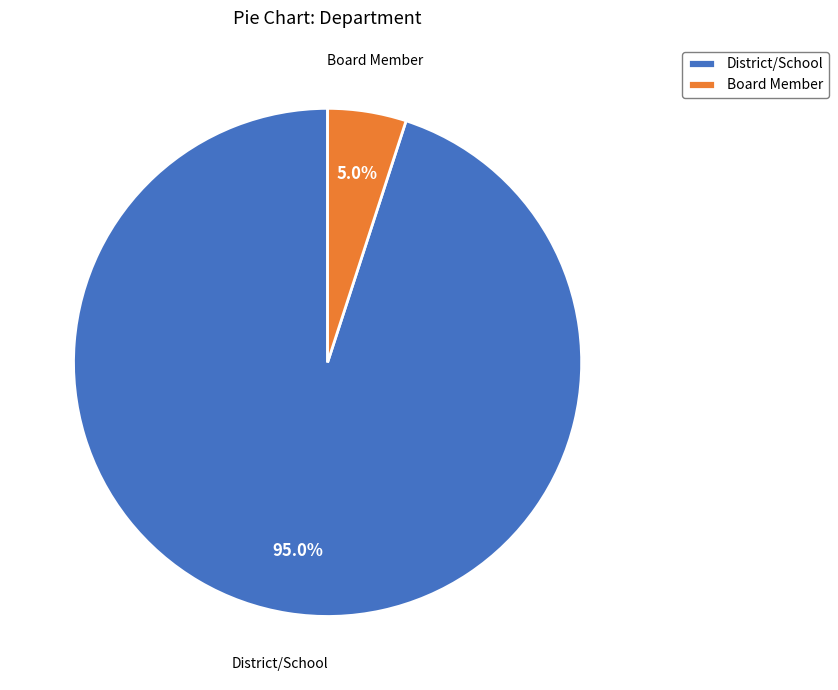

How many segments does this pie chart have?

2